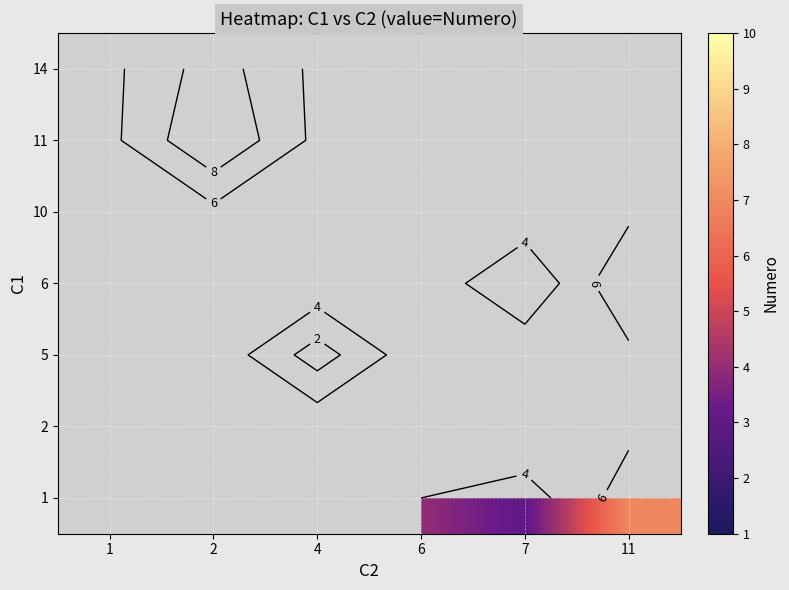

Between 6 and 1, which is larger?

1